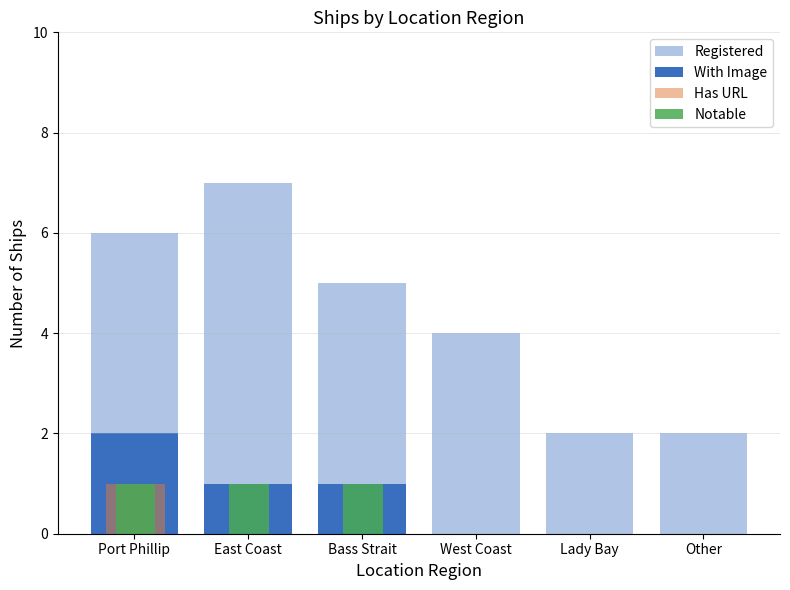

Are the bars grouped side by side (vs. stacked)?

Yes